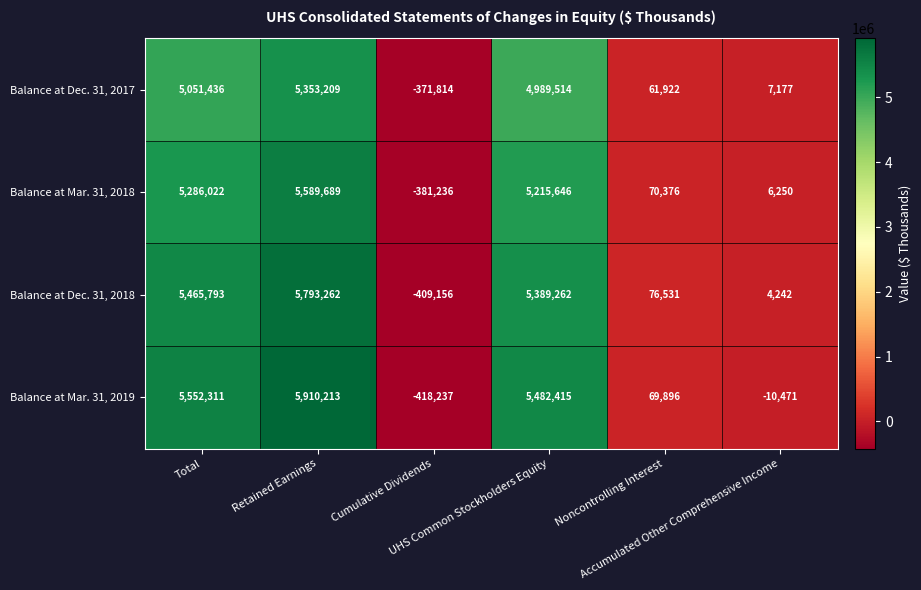

How many values in Balance at Mar. 31, 2018 are below zero?

1